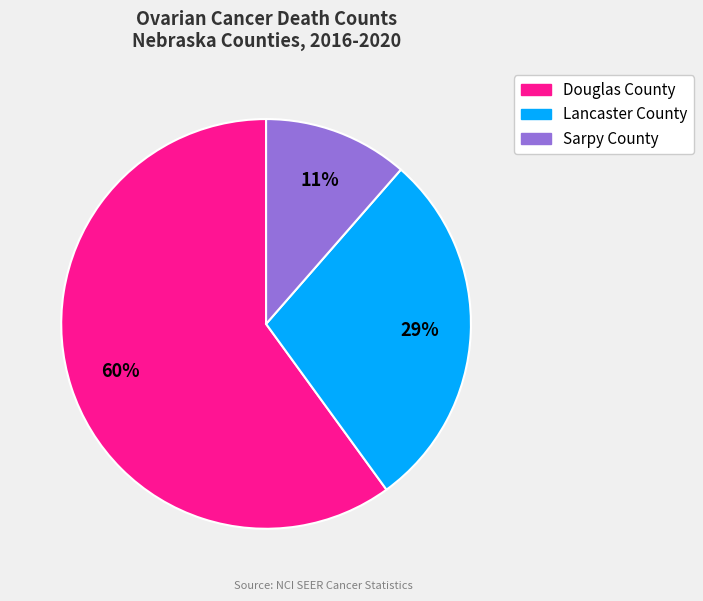

Rank the categories by value from highest to lowest.

Douglas County, Lancaster County, Sarpy County